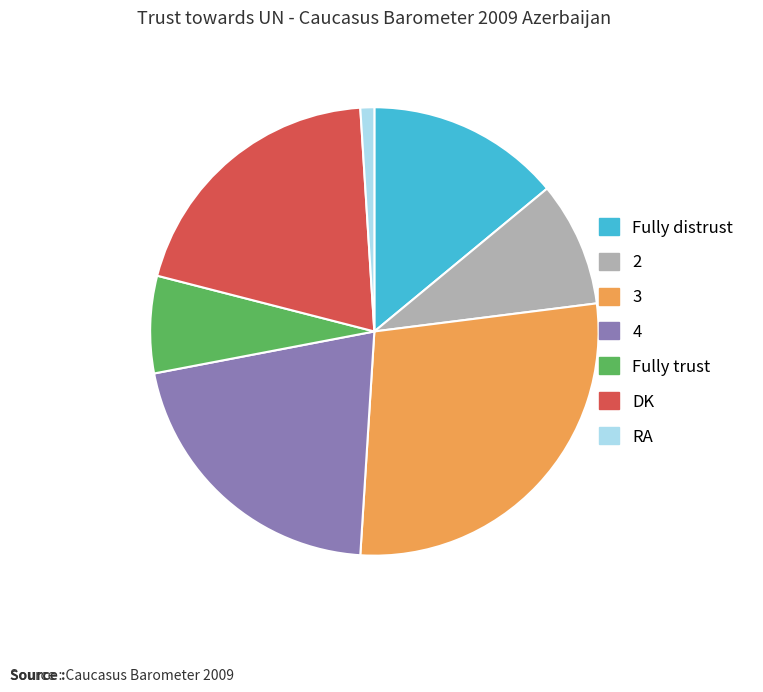

Is there a majority slice in this chart?

No